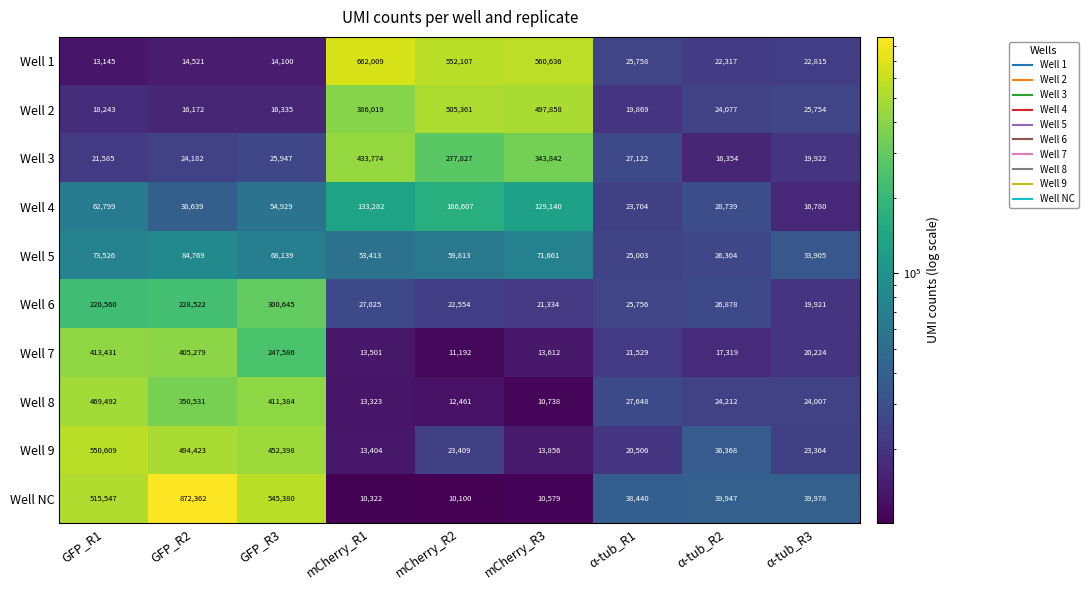

Count the number of data series in this chart.

10